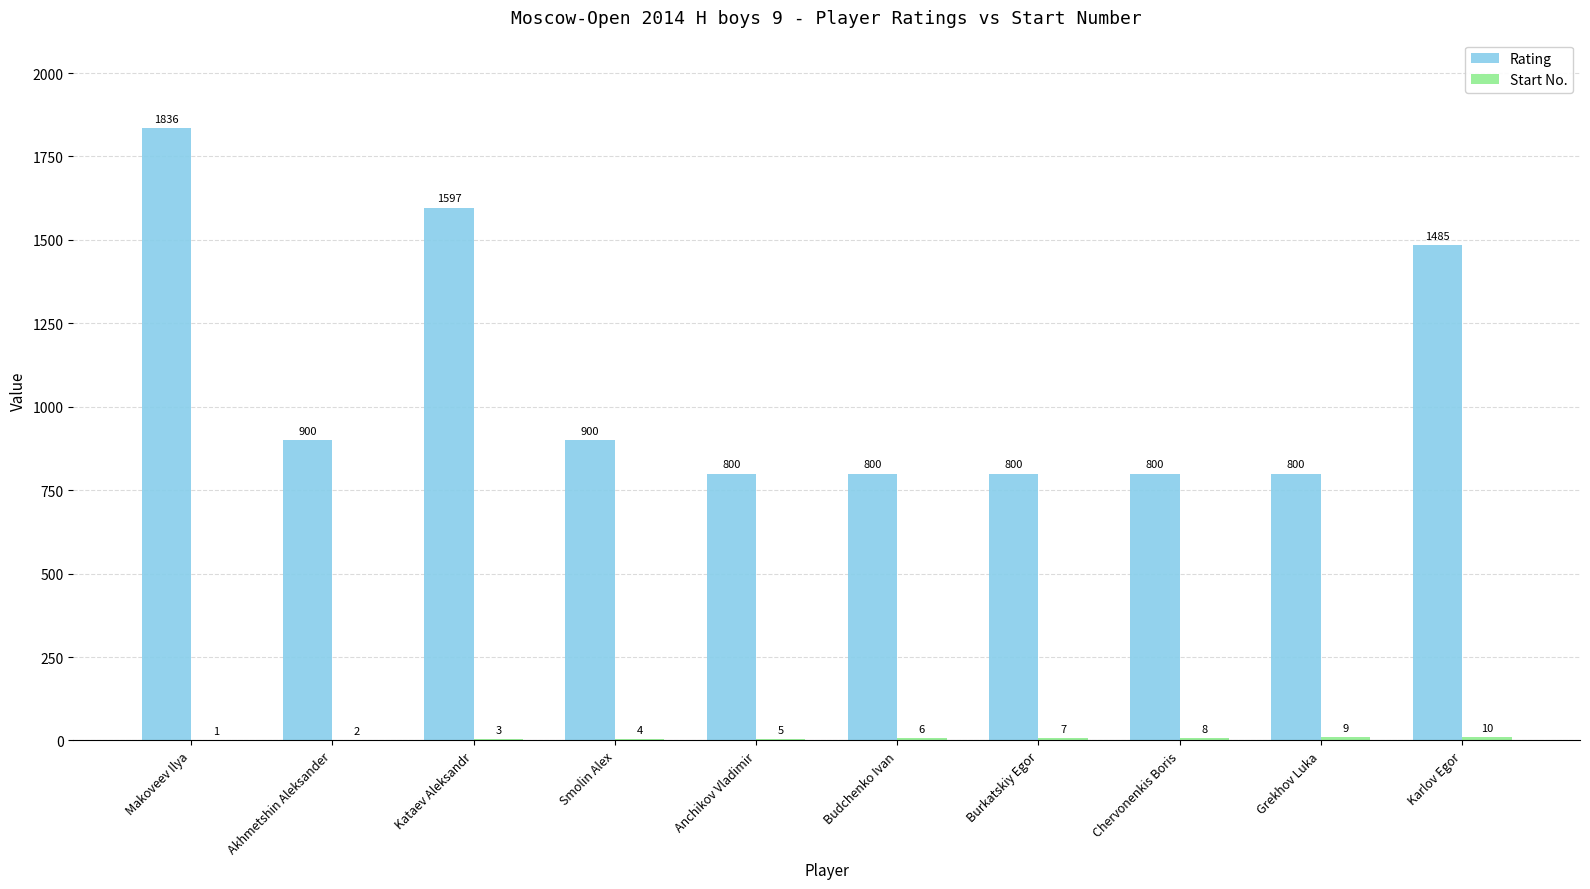

At which label does Rating first exceed 900?

Makoveev Ilya